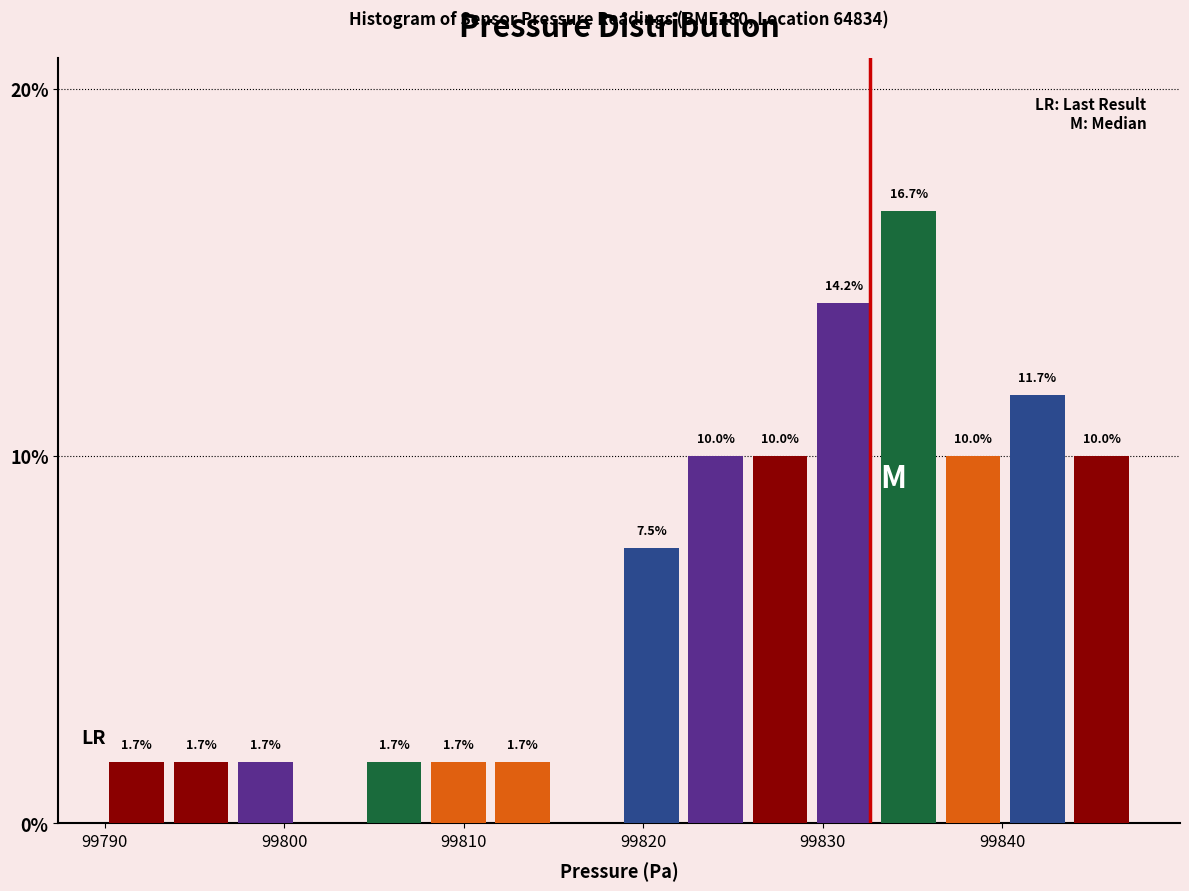

Read against the x-axis, roughly where is the centre of the tallest bar?

99835